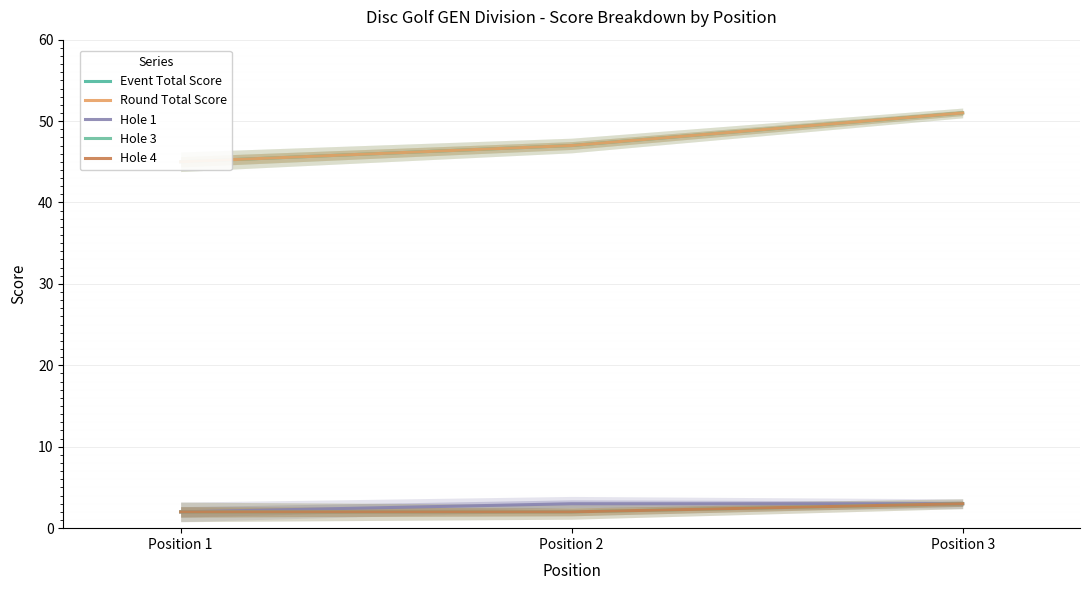

Which category has the highest value across all series?

Position 3